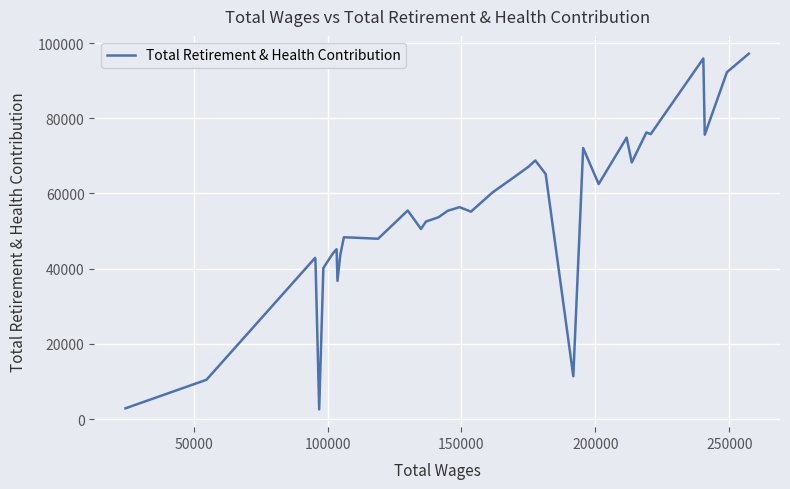

What is the difference between the maximum and minimum values?

94590